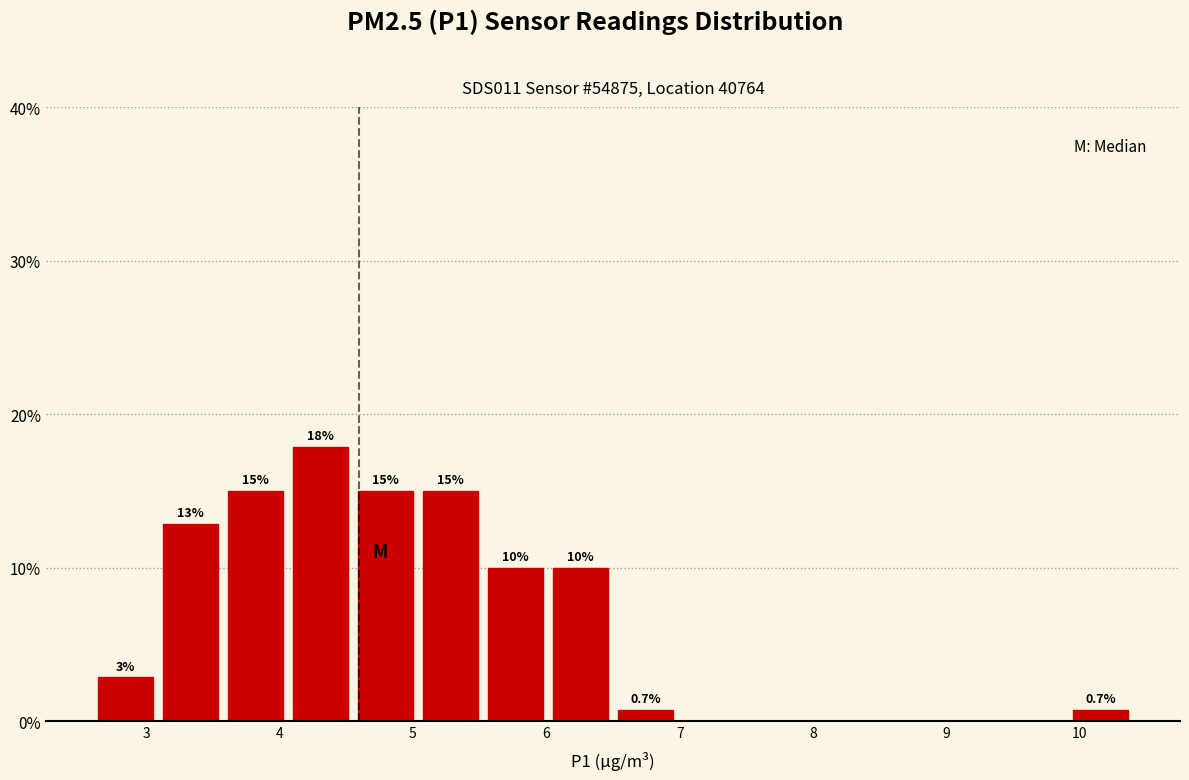

Over which range of the x-axis is the bar tallest?

4.1 to 4.6